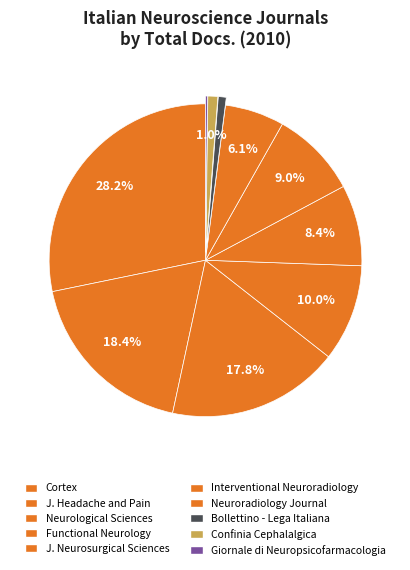

Count the number of slices in the pie.

10